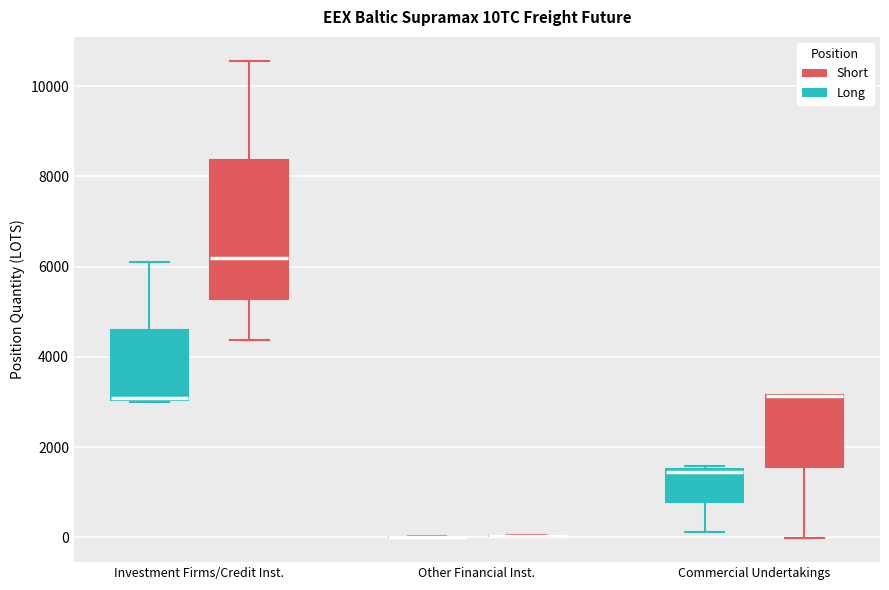

Reading left to right, transcribe this box plot: for each box, give where its median line is, the range the box spans, and where its two whiskers end, as read against the y-axis. The values are not printed on the chart, so give them approximately, as read against the axis.

Investment Firms/Credit Inst. (Long): median 3200, box 3000 to 4600, whiskers 3000 to 6200
Investment Firms/Credit Inst. (Short): median 6200, box 5200 to 8400, whiskers 4400 to 10600
Other Financial Inst. (Long): box collapsed to a line at 0, whiskers 0 to 0
Other Financial Inst. (Short): box collapsed to a line at 0, whiskers 0 to 0
Commercial Undertakings (Long): median 1400, box 800 to 1600, whiskers 200 to 1600
Commercial Undertakings (Short): median 3200 (drawn on the box's upper edge), box 1600 to 3200, whiskers 0 to 3200